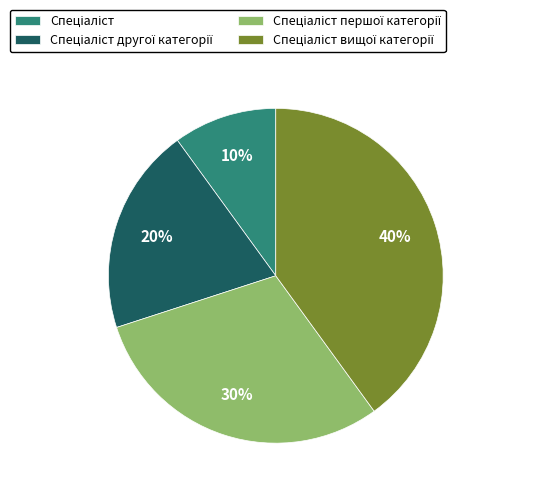

Is there any slice that represents more than half of the pie?

No